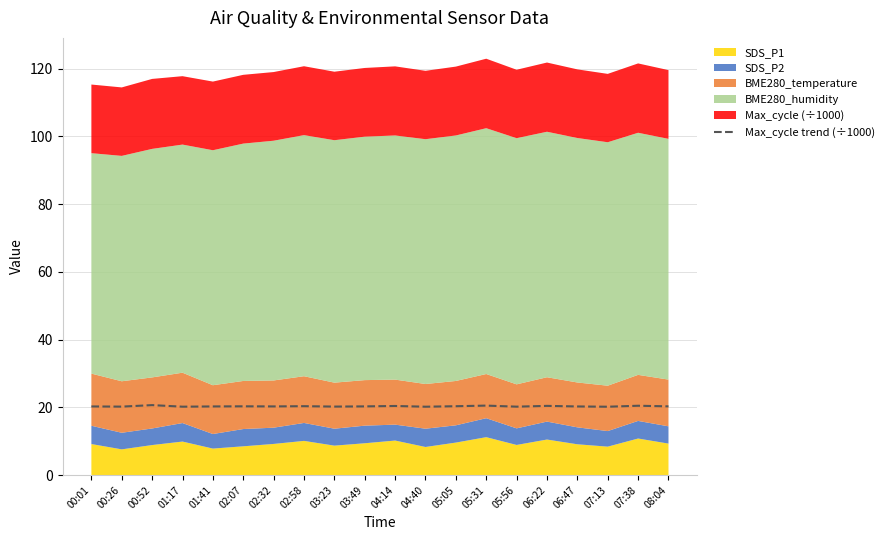

What is the average value?

20.3